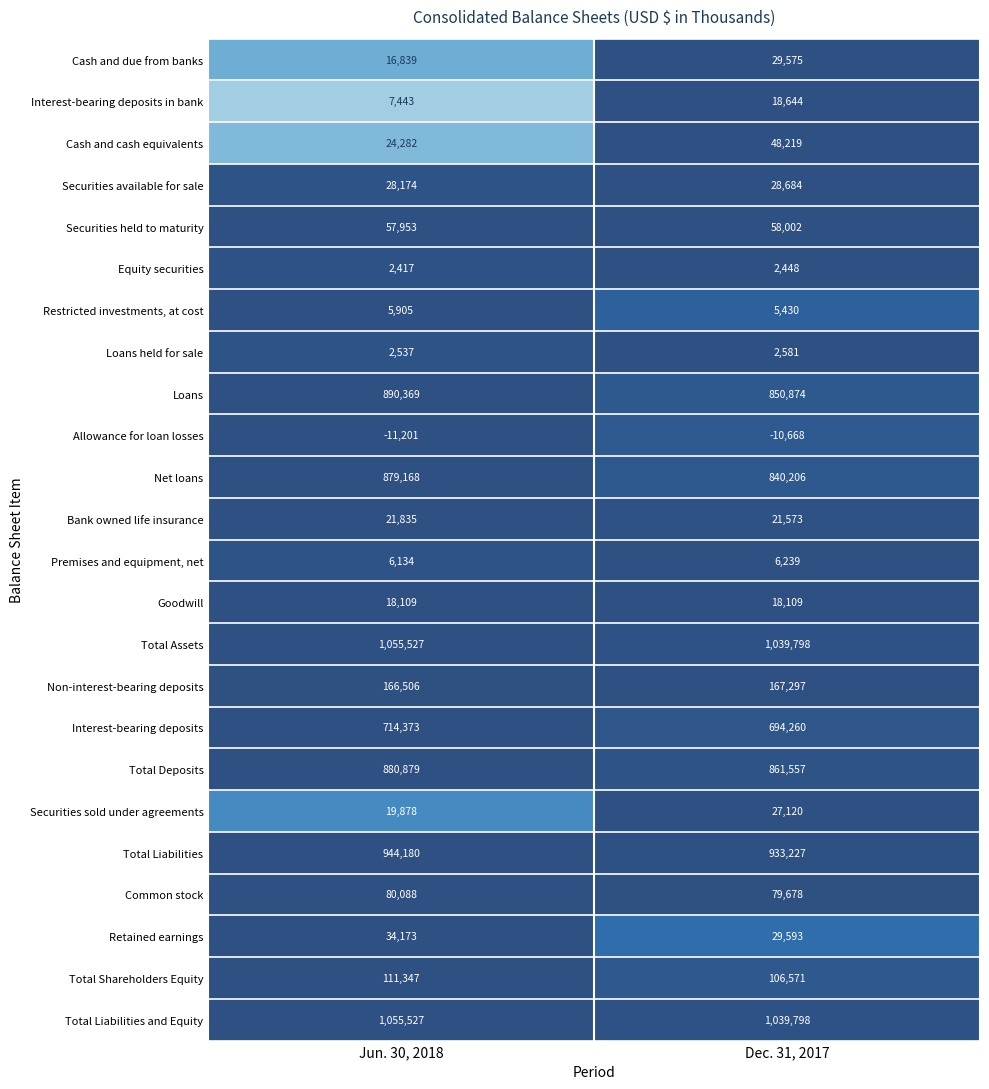

At how many categories does at least one series exceed 0?

2